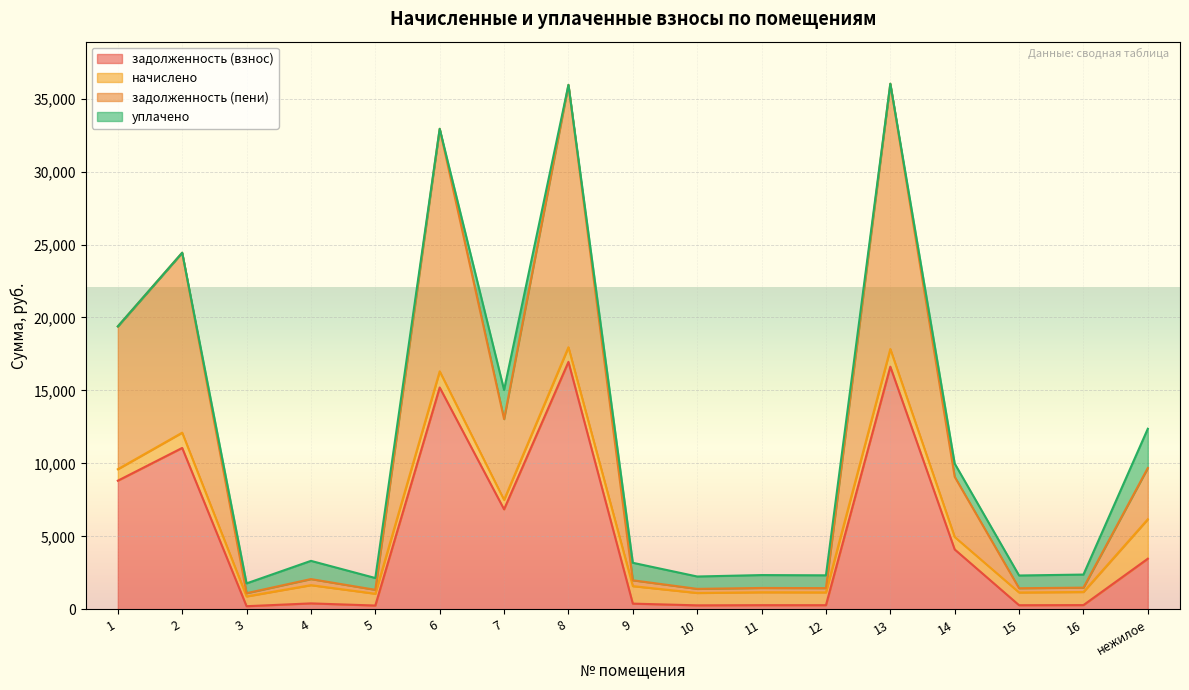

What is the approximate value of задолженность (взнос) at 8?

16958.7